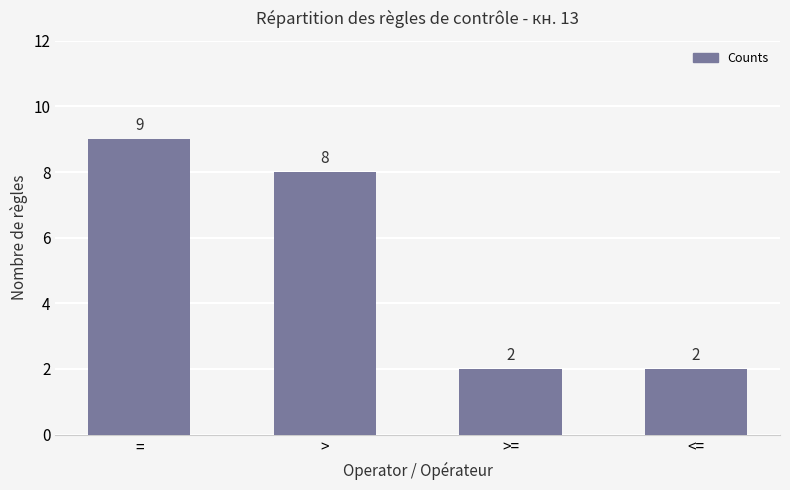

How many distinct data groups are displayed?

1